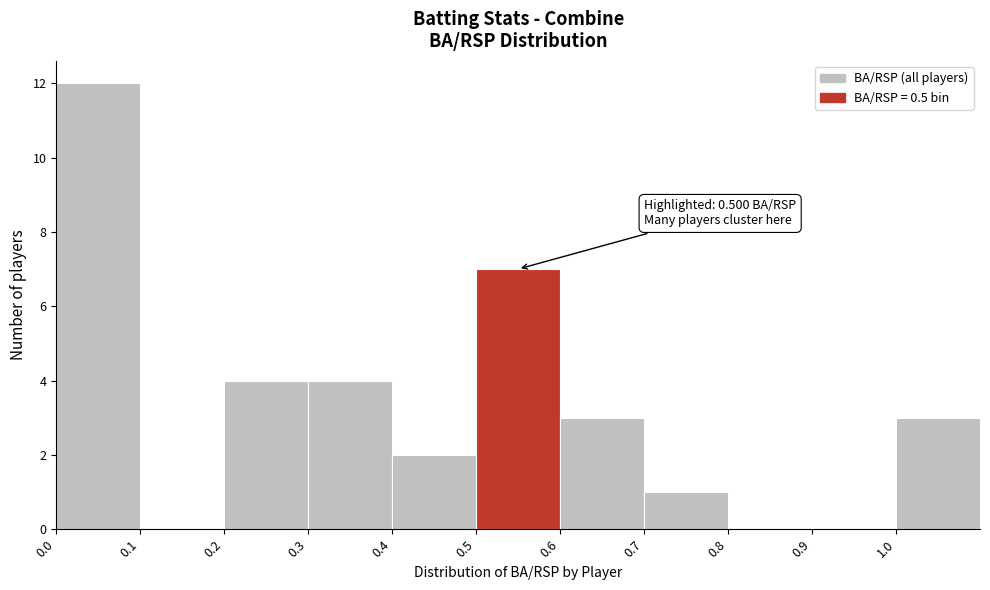

Which range on the x-axis has the tallest bar?

0.0 to 0.1